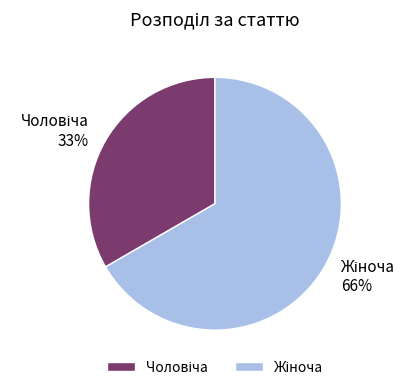

Rank the categories by value from highest to lowest.

Жіноча, Чоловіча